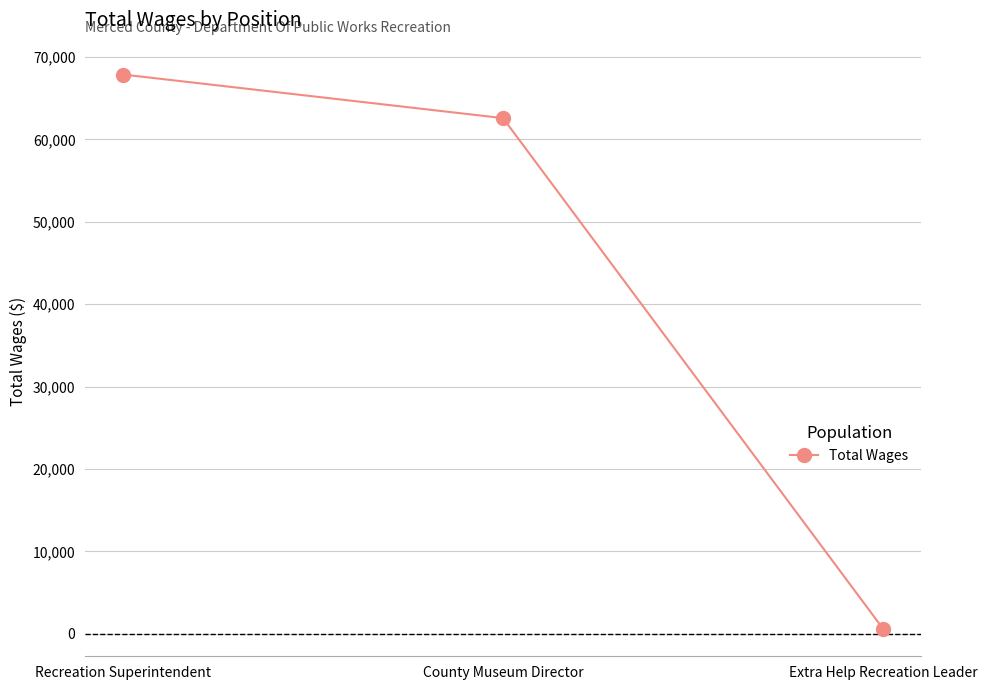

At which category does the chart reach its minimum across all series?

Extra Help Recreation Leader